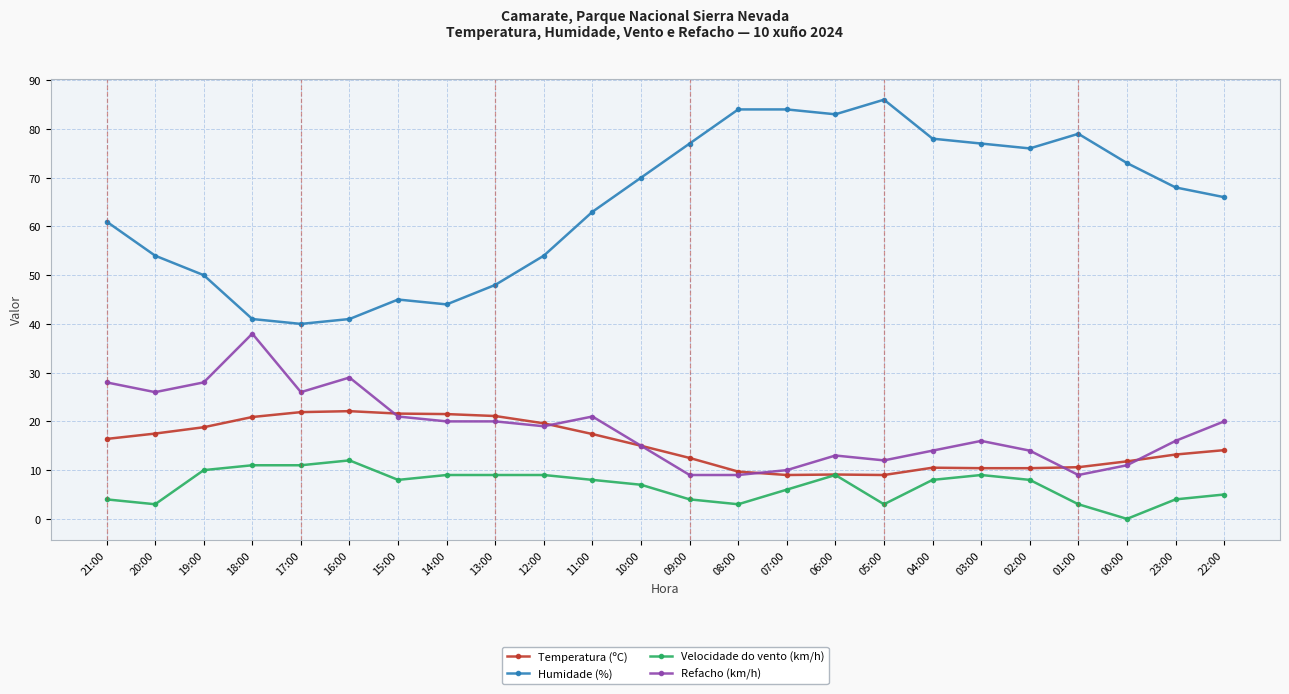

True or false: Refacho (km/h) and Humidade (%) cross at least once.

False